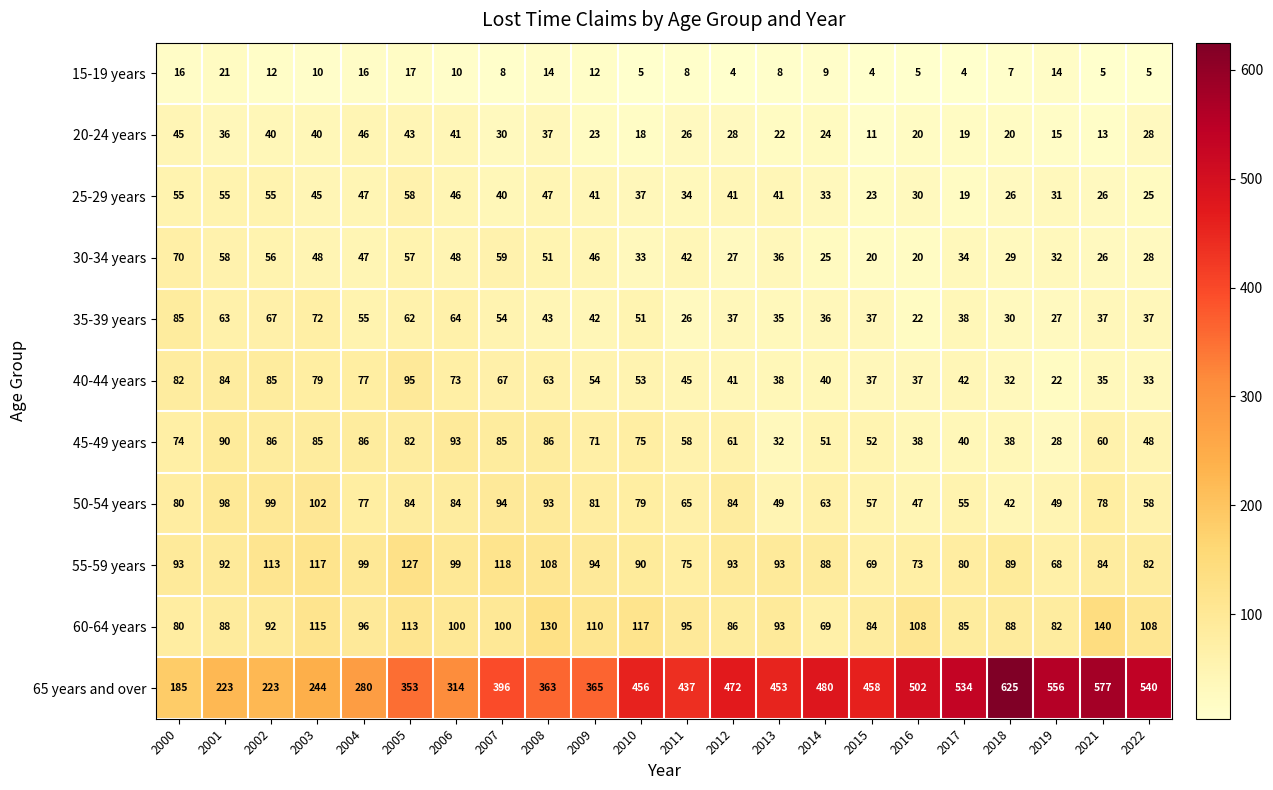

Count the number of data series in this chart.

11